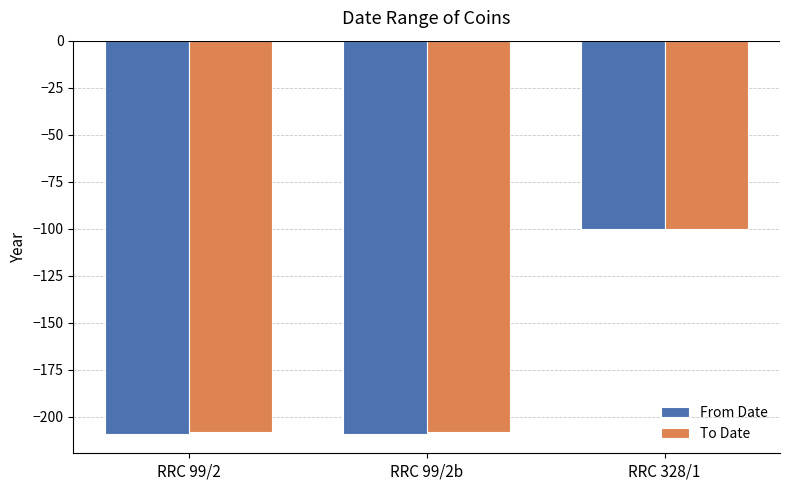

At which category is the sum across all series the highest?

RRC 328/1